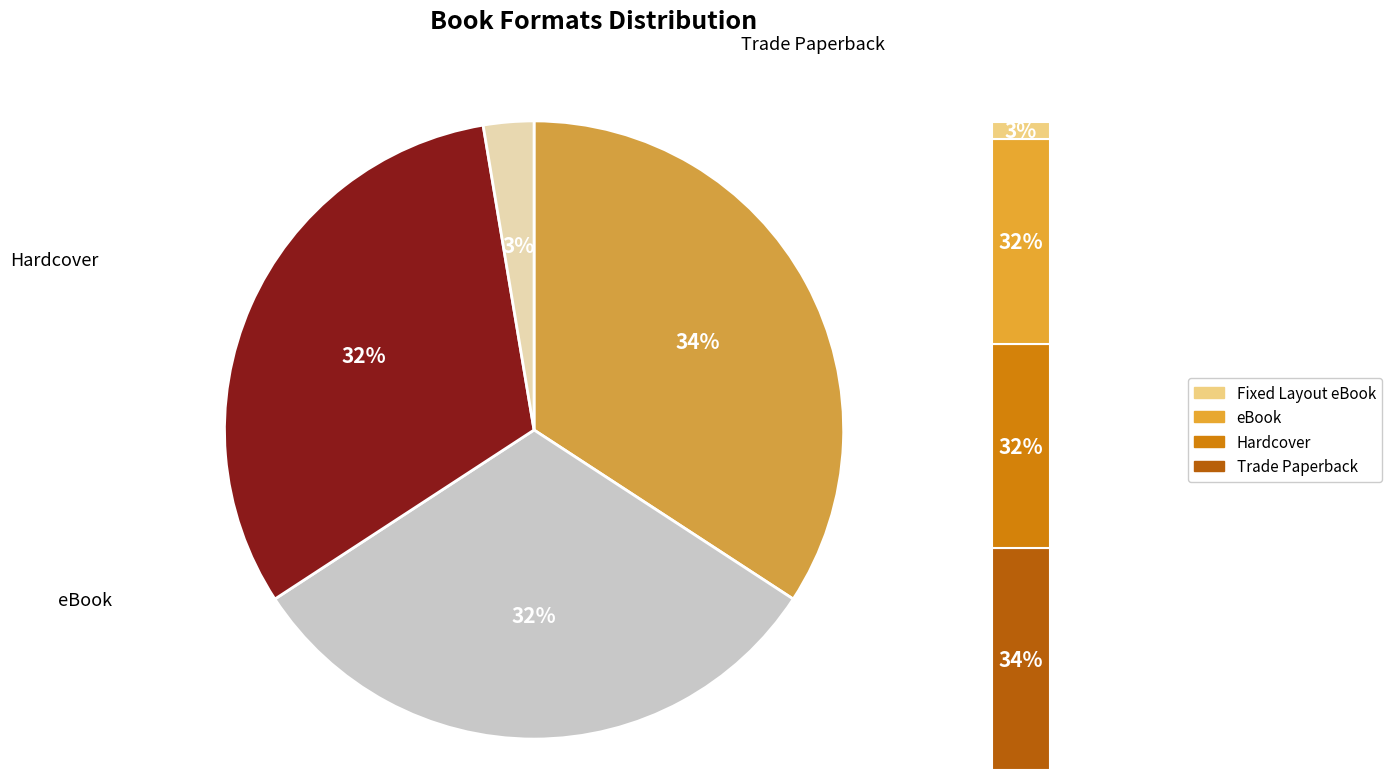

Is it true that eBook is 23% of the pie?

False